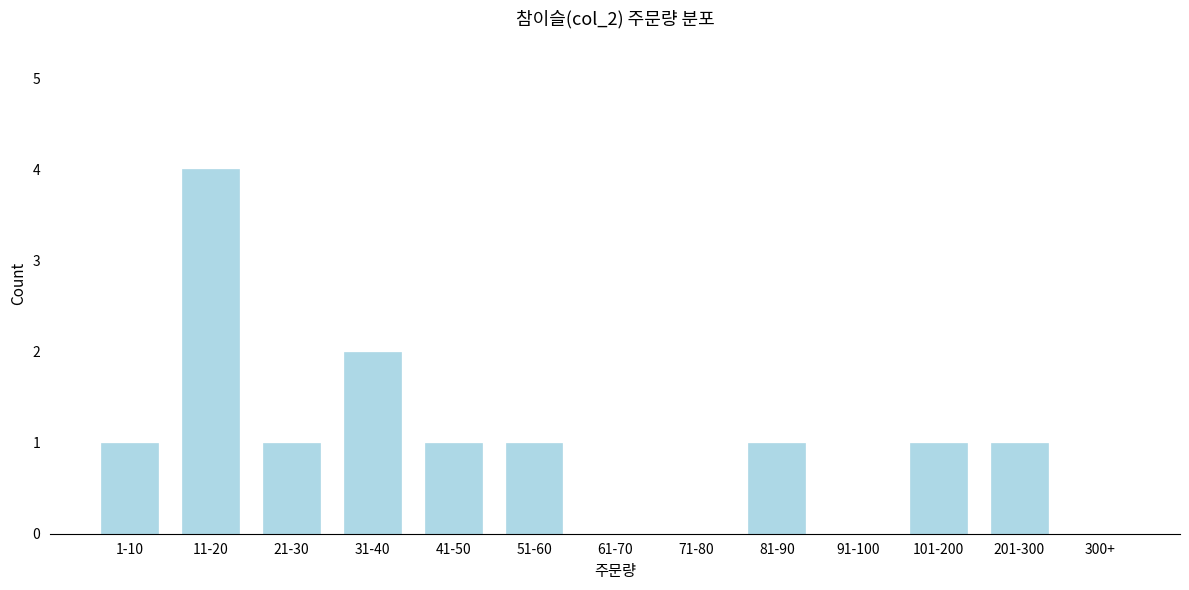

Reading left to right, list all the values displayed in this chart.

1-10=1	11-20=4	21-30=1	31-40=2	41-50=1	51-60=1	61-70=0	71-80=0	81-90=1	91-100=0	101-200=1	201-300=1	300+=0